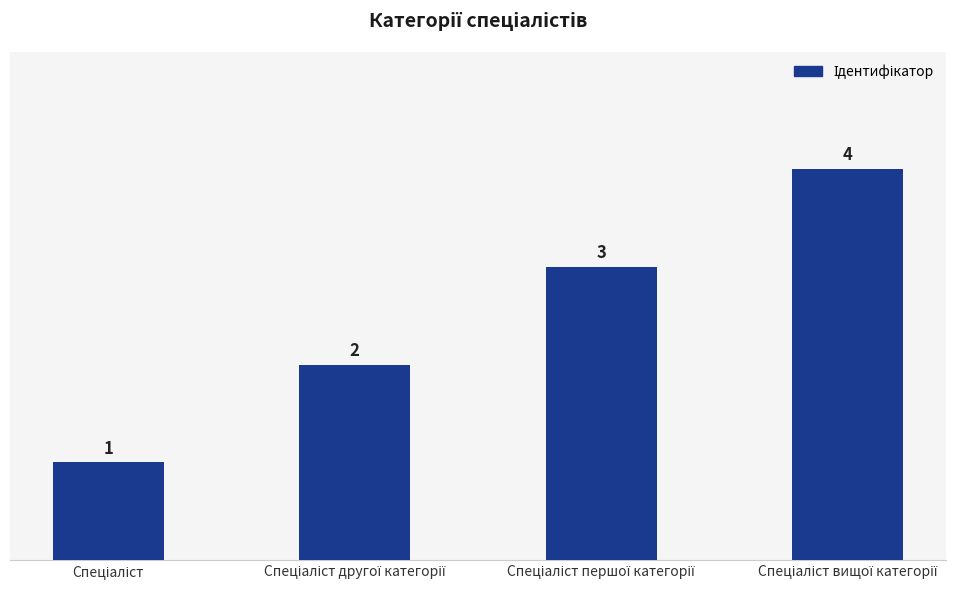

What is the maximum value shown in the chart?

4